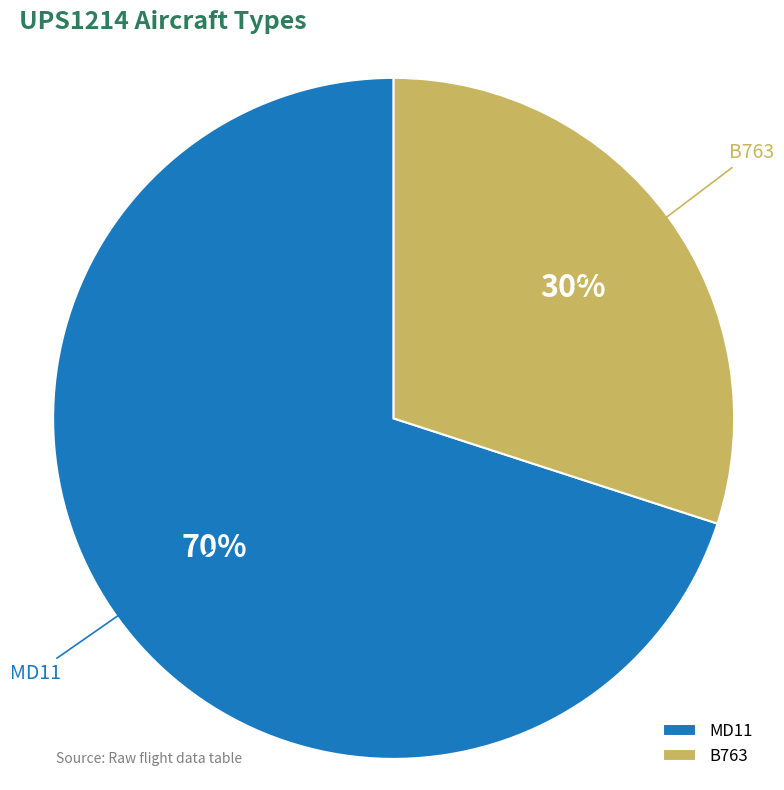

What is the ratio of the value at MD11 to the value at B763?

2.3